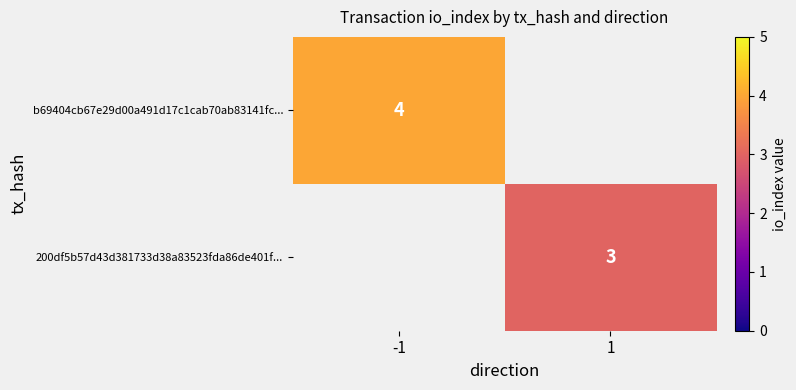

Is it true that 200df5b57d43d381733d38a83523fda86de401f... equals 3 at 1?

True